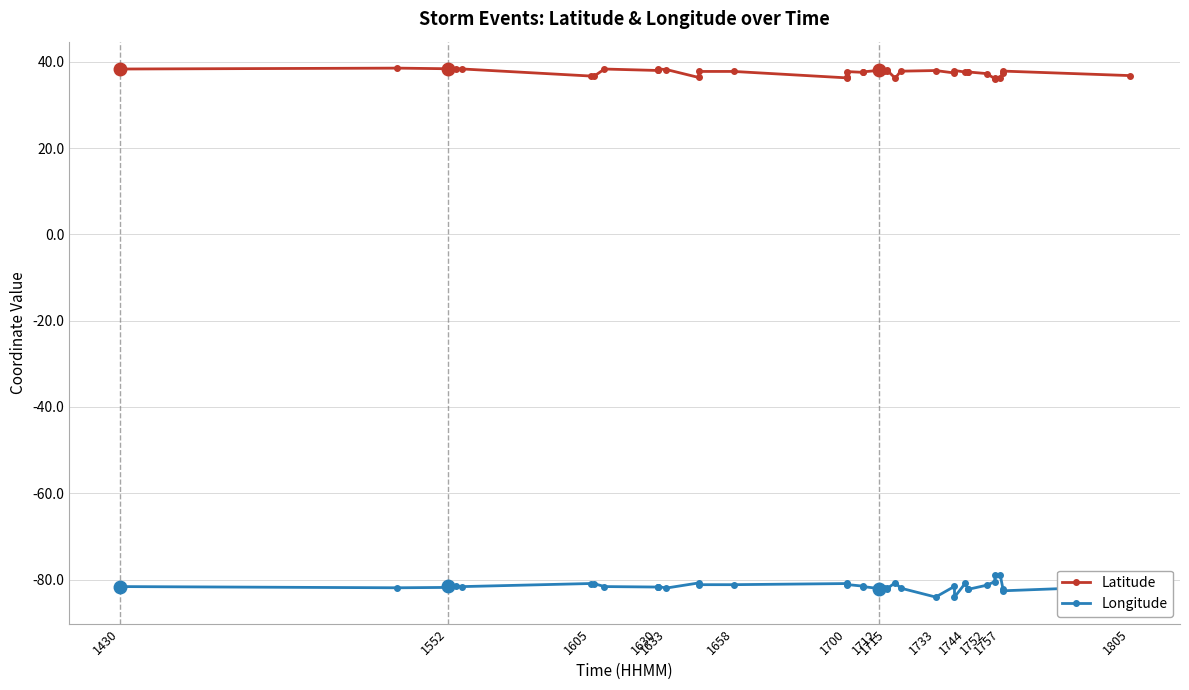

Reading left to right, what are all the values shown in this chart?

Latitude: 38.4	38.6	38.4	38.4	38.4	38.4	36.7	36.6	38.4	38.0	38.1	38.4	38.2	36.4	37.8	37.8	36.3	36.4	37.8	37.6	37.7	38.0	37.9	37.9	38.0	36.2	37.9	38.0	37.4	38.0	37.6	37.7	37.7	37.3	36.1	36.2	36.2	37.5	37.9	36.8
Longitude: -81.6	-81.9	-81.8	-81.6	-81.5	-81.6	-80.9	-80.9	-81.6	-81.7	-81.8	-81.6	-82.0	-80.8	-81.2	-81.2	-80.9	-80.8	-81.2	-81.5	-81.6	-82.1	-81.9	-81.9	-82.1	-80.7	-82.0	-84.1	-81.6	-84.1	-80.9	-82.2	-82.3	-81.3	-80.5	-79.0	-79.0	-82.2	-82.6	-81.5